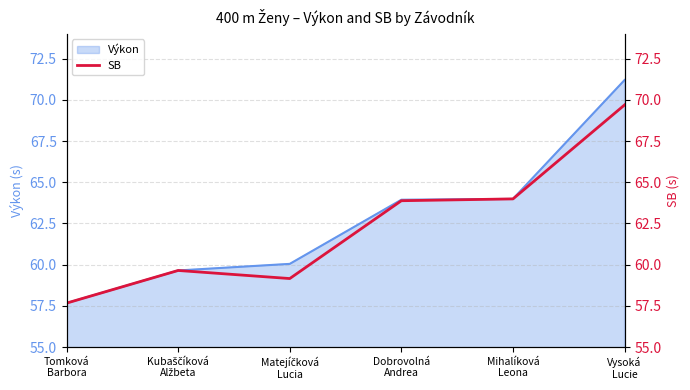

Between Mihalíková
Leona and Matejíčková
Lucia, which is larger?

Mihalíková
Leona